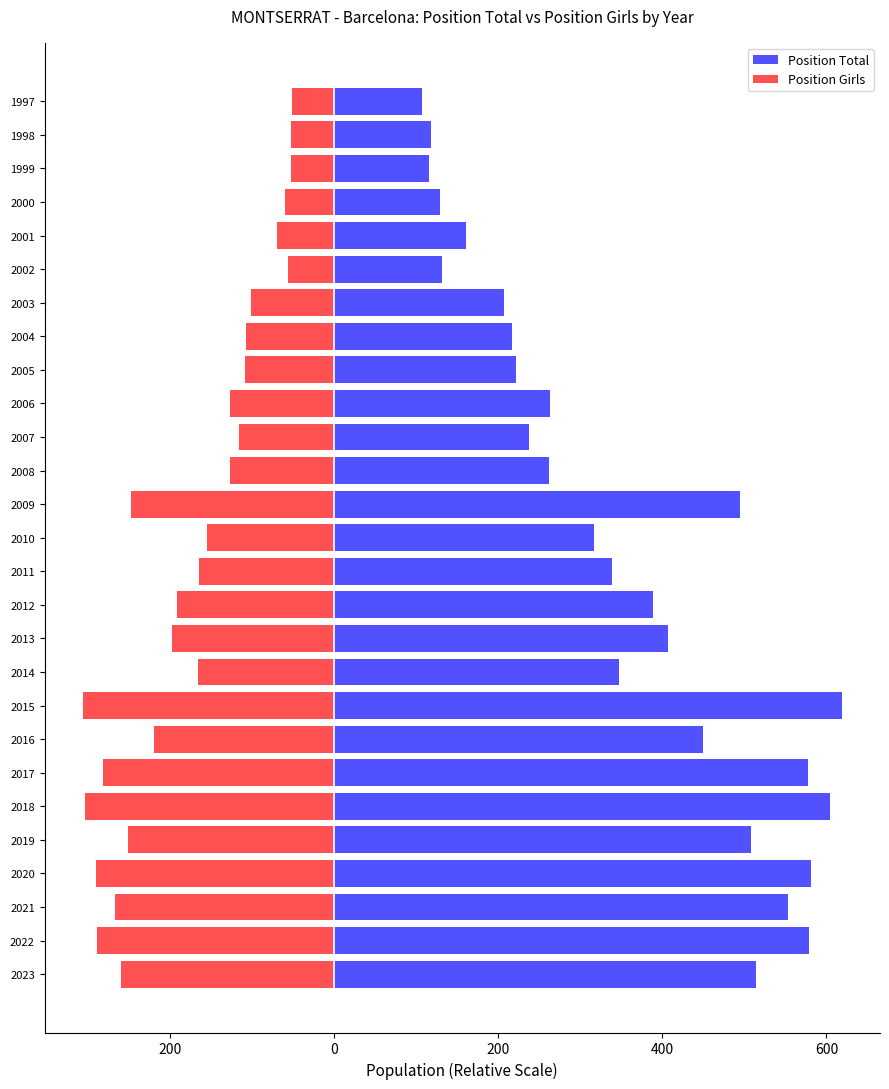

The Position Total series shows 498 at 2011. True or false?

False